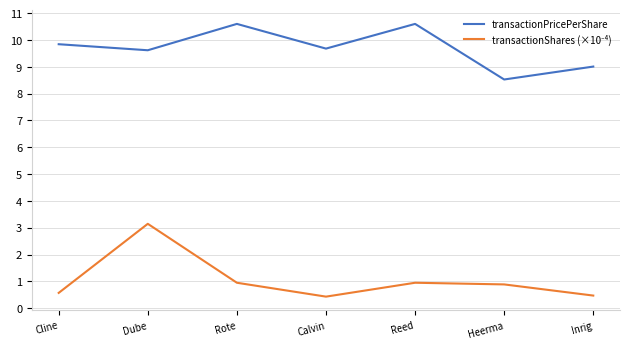

What is the spread (max minus min) of values at Inrig?

8.5